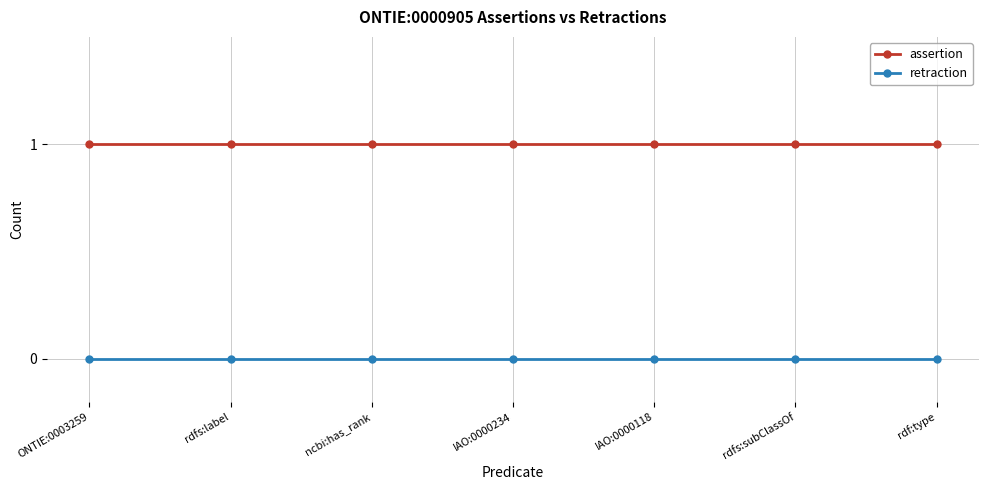

True or false: retraction and assertion cross at least once.

False